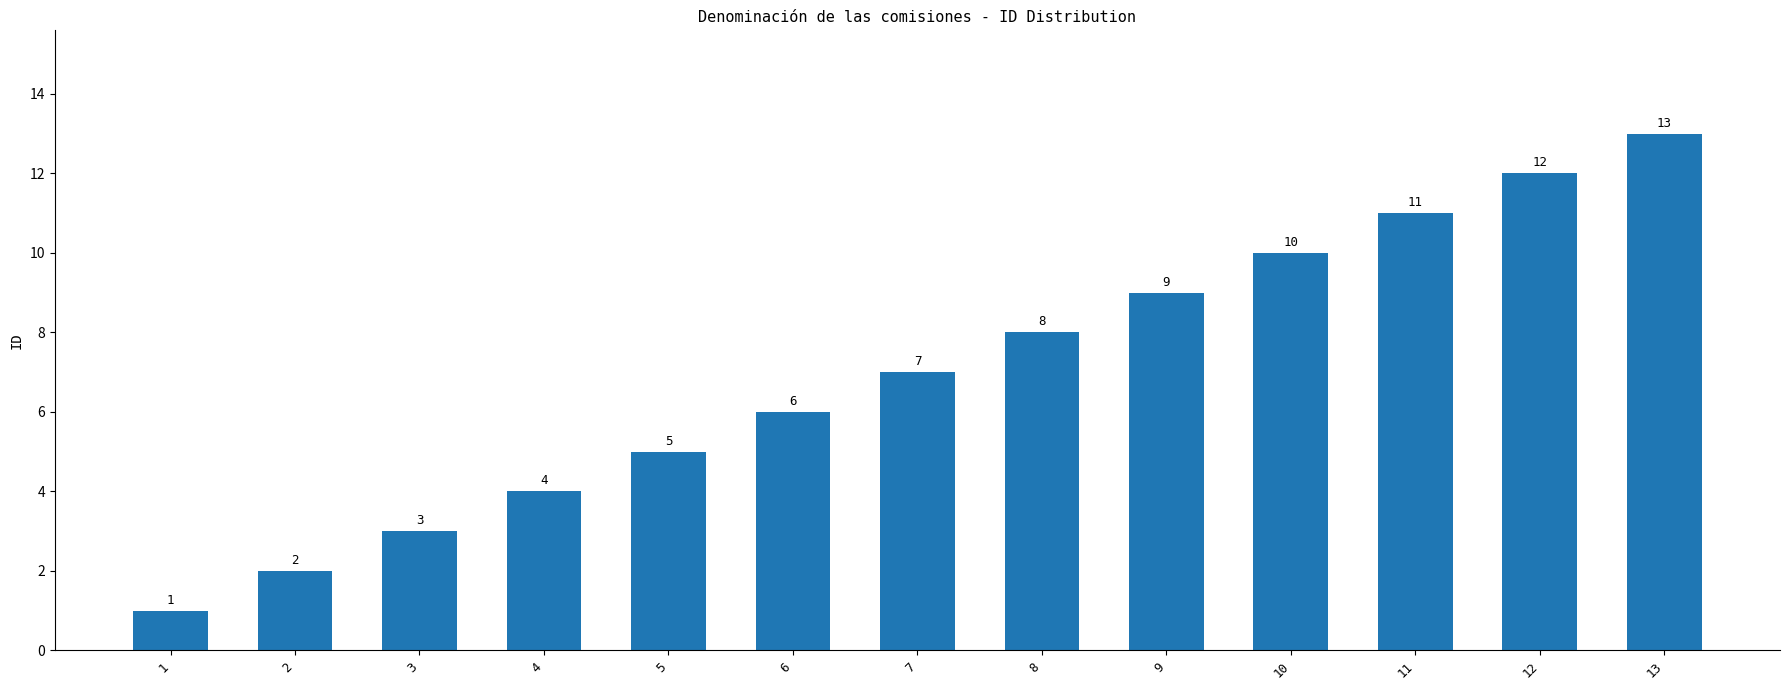

How many categories are shown in the chart?

13